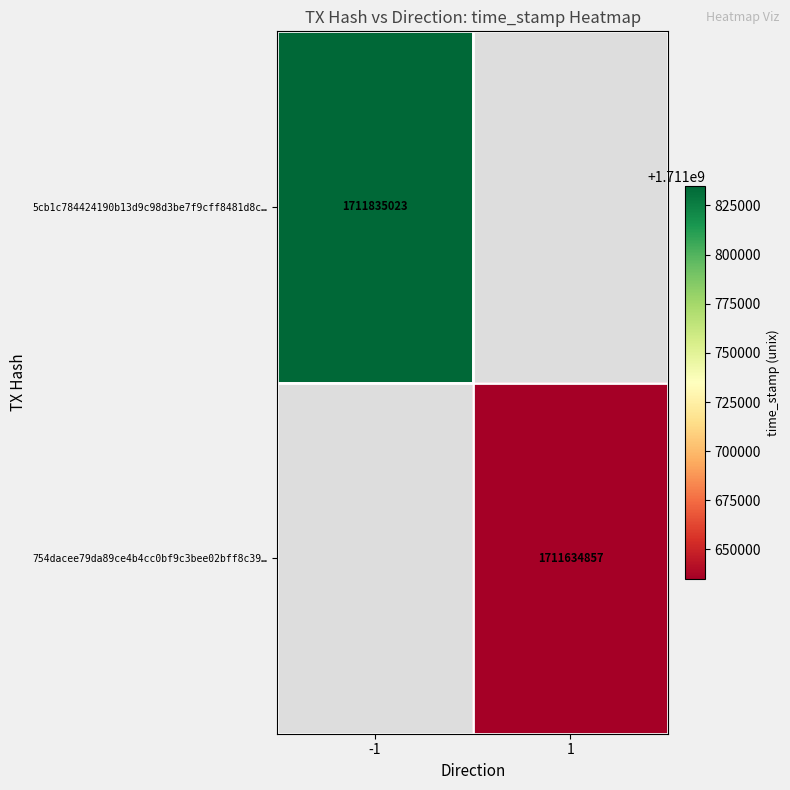

The value of 754dacee79da89ce4b4cc0bf9c3bee02bff8c39… at 1 is 1711634857. True or false?

True